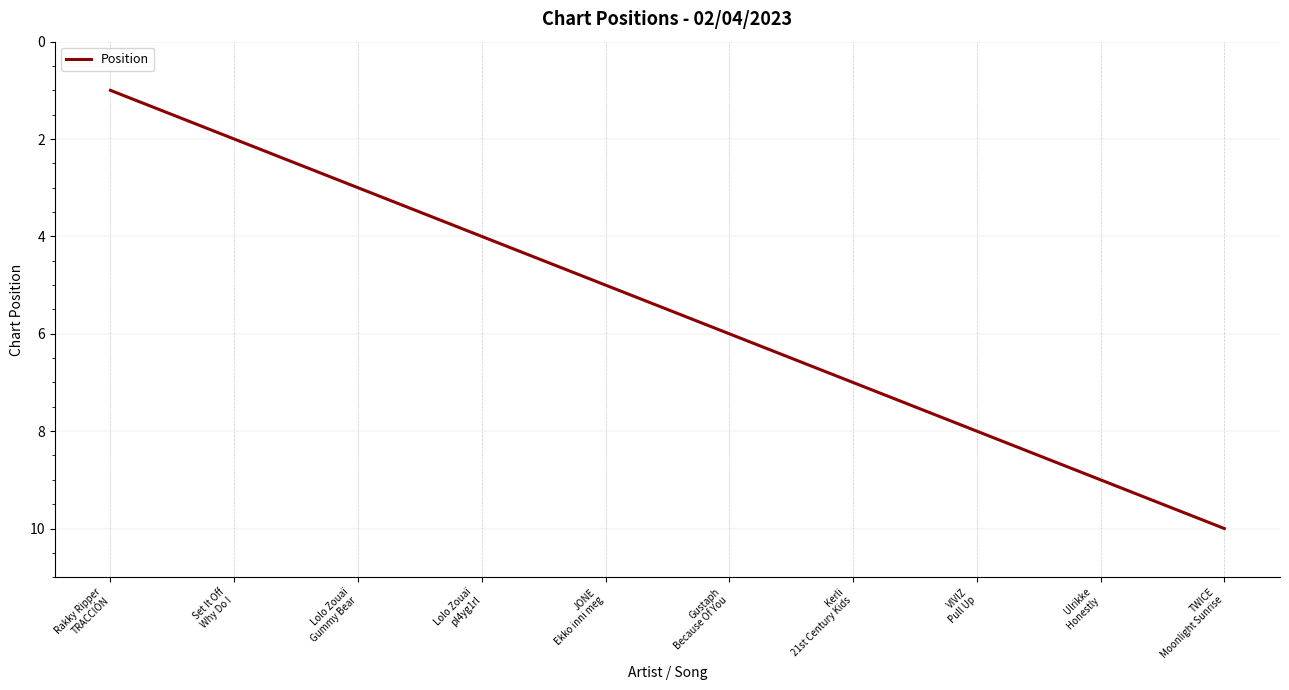

Is it true that the value at Ulrikke
Honestly is 9?

True